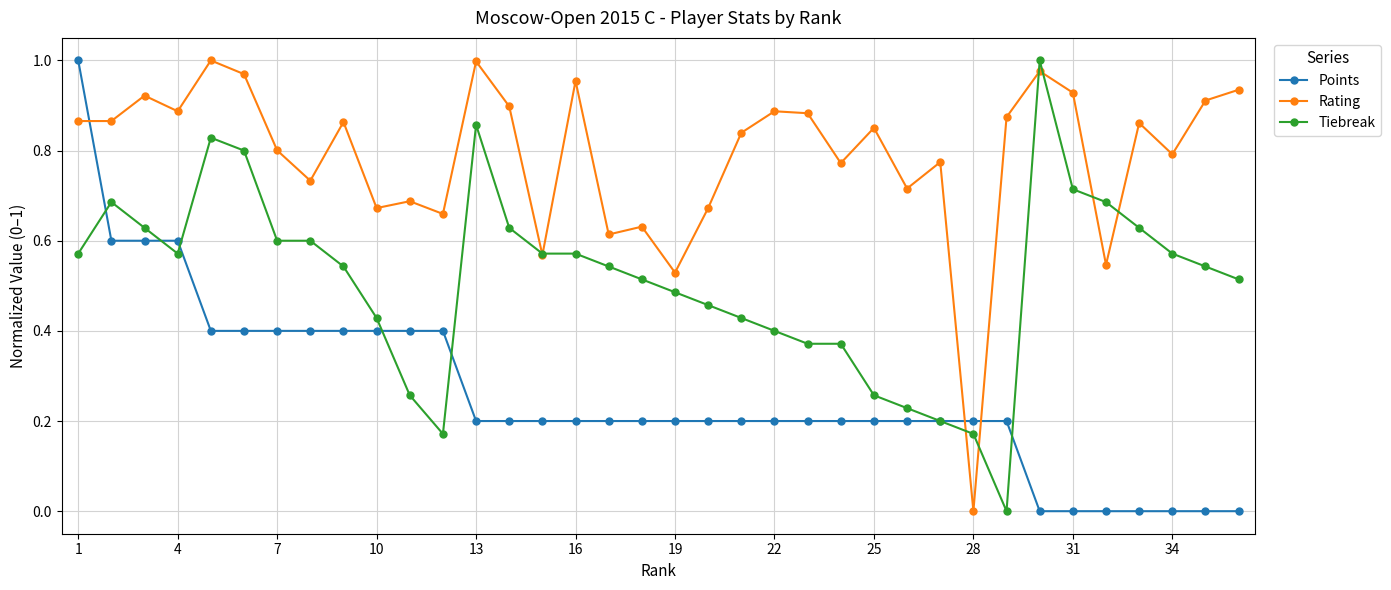

True or false: Tiebreak and Points cross at least once.

True